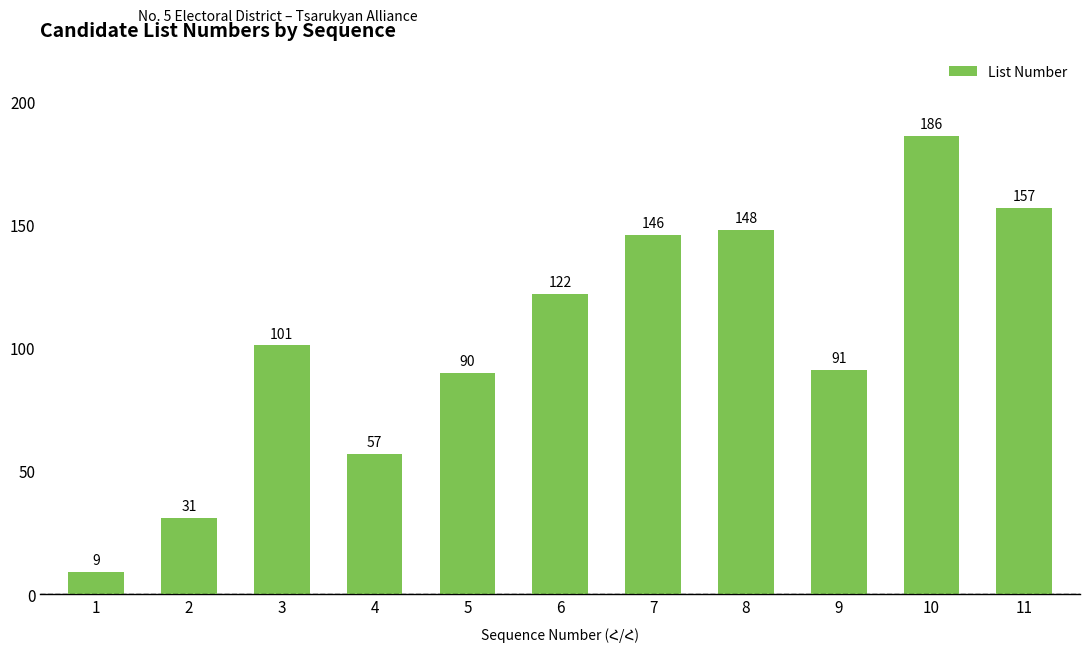

Reading right to left, extract all data points from this chart.

157	186	91	148	146	122	90	57	101	31	9